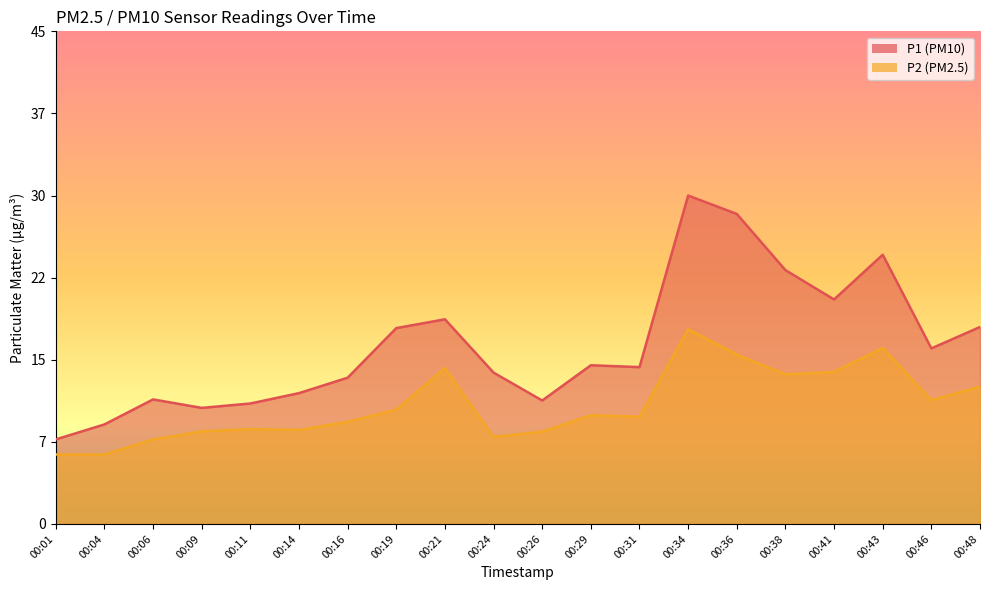

What is the difference between the maximum and minimum values in the P1 series?

22.1